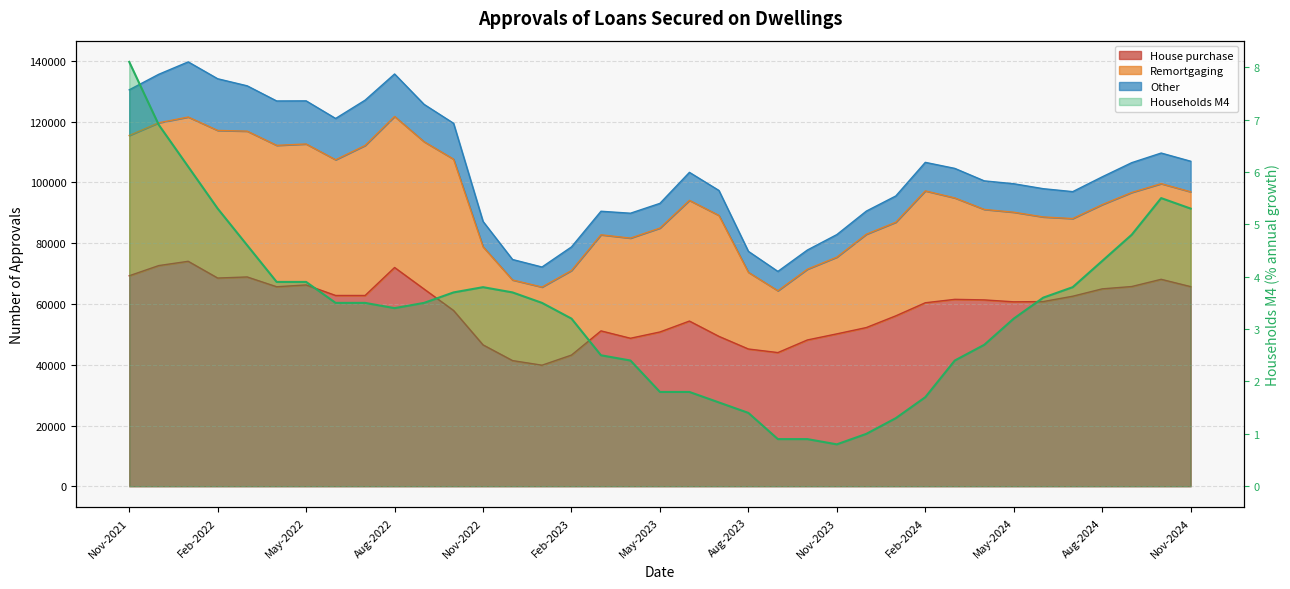

What is the greatest value displayed?

74056.0